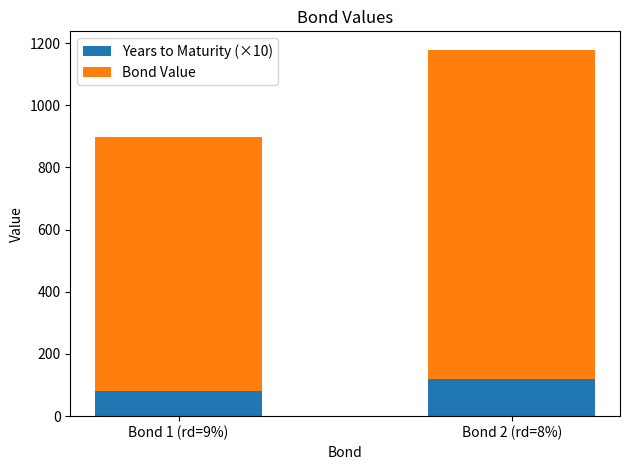

List the labels in order of Years to Maturity (×10) value, smallest first.

Bond 1 (rd=9%), Bond 2 (rd=8%)